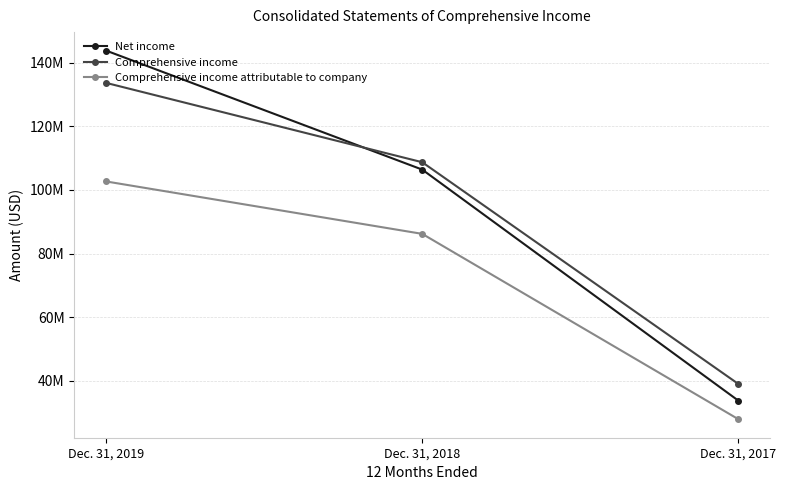

What are all the series names shown in the legend?

Net income, Comprehensive income, Comprehensive income attributable to company